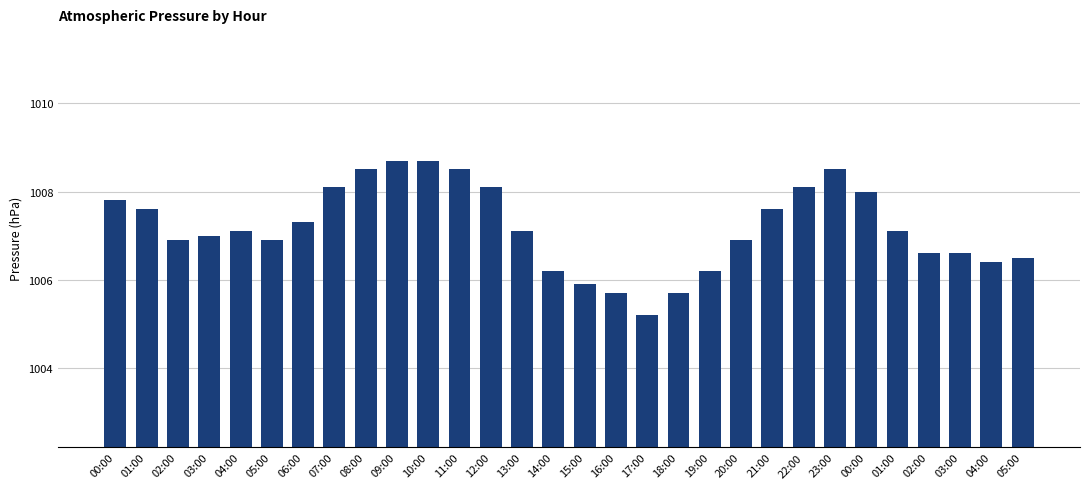

What is the difference between the second highest and second lowest values?

3.0